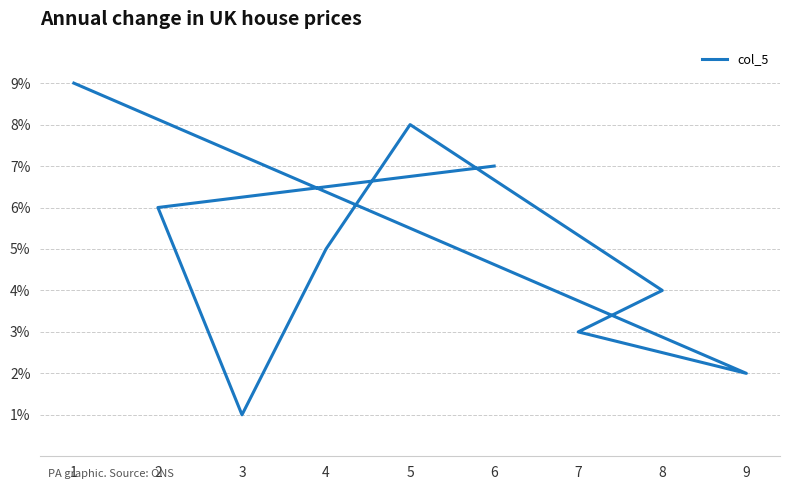

What is the value of the 7th point from the left?

1